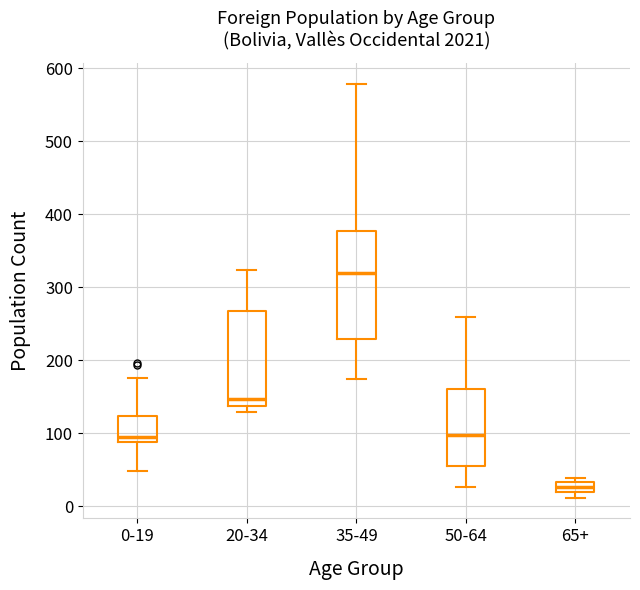

Where is the lower edge of the box for 50-64 on the y-axis? The values are not printed on the chart, so give them approximately, as read against the axis.

60